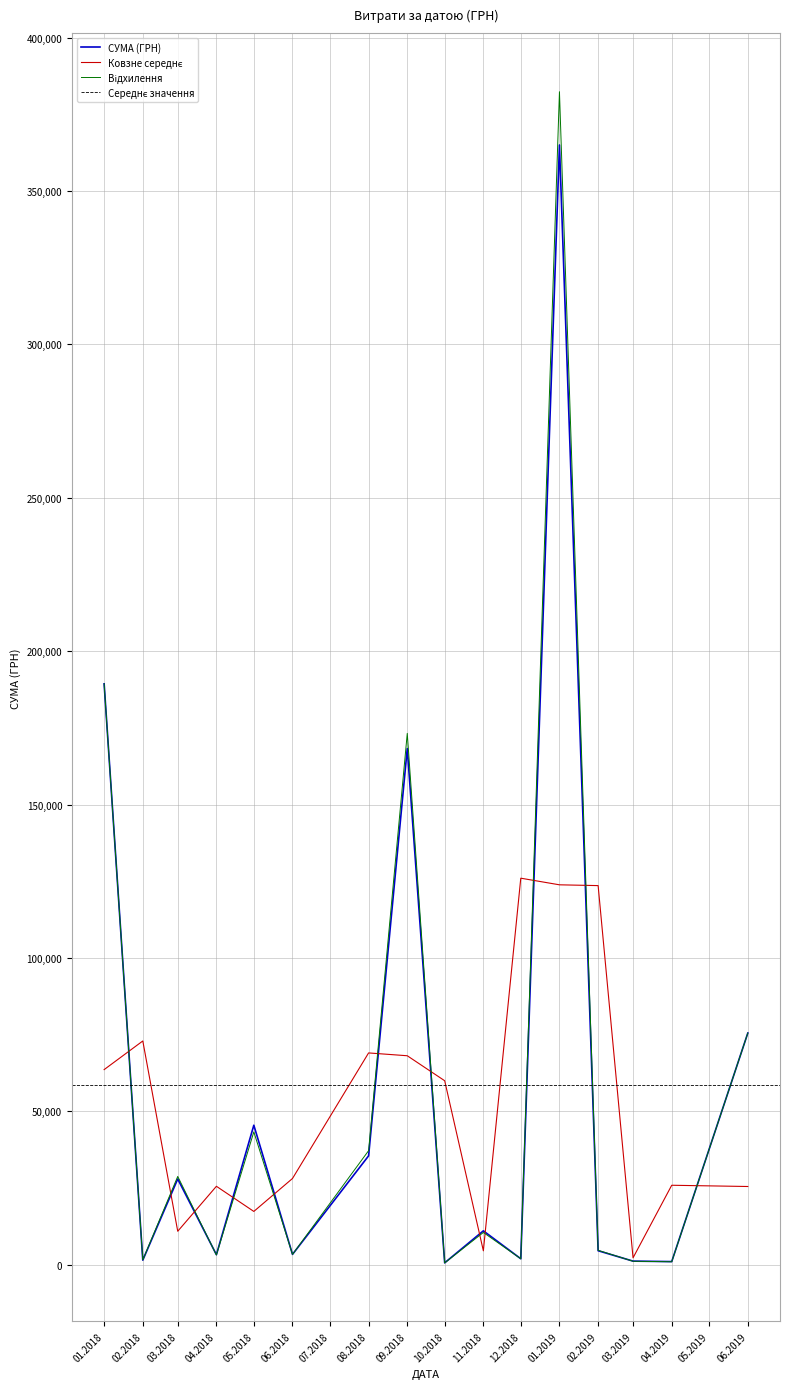

The value at 03.12.2018 is 3328.7. True or false?

False